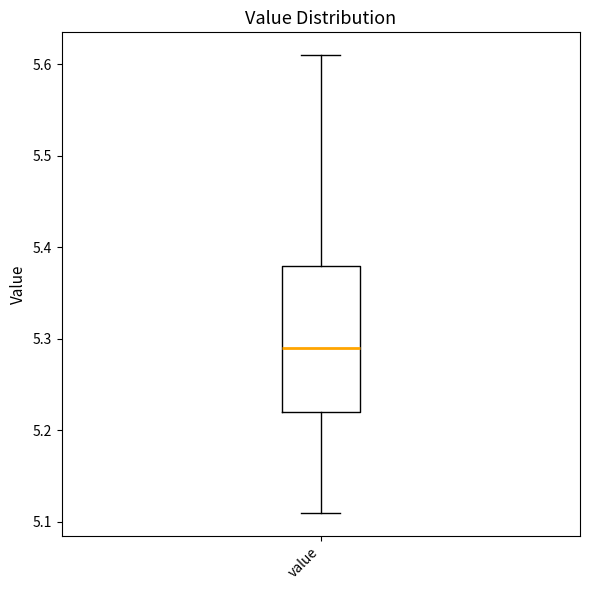

Read this box plot against the y-axis: the position of the median line, the range covered by the box, and the ends of both whiskers. The values are not printed on the chart, so give them approximately, as read against the axis.

median 5.29, box 5.22 to 5.38, whiskers 5.11 to 5.61